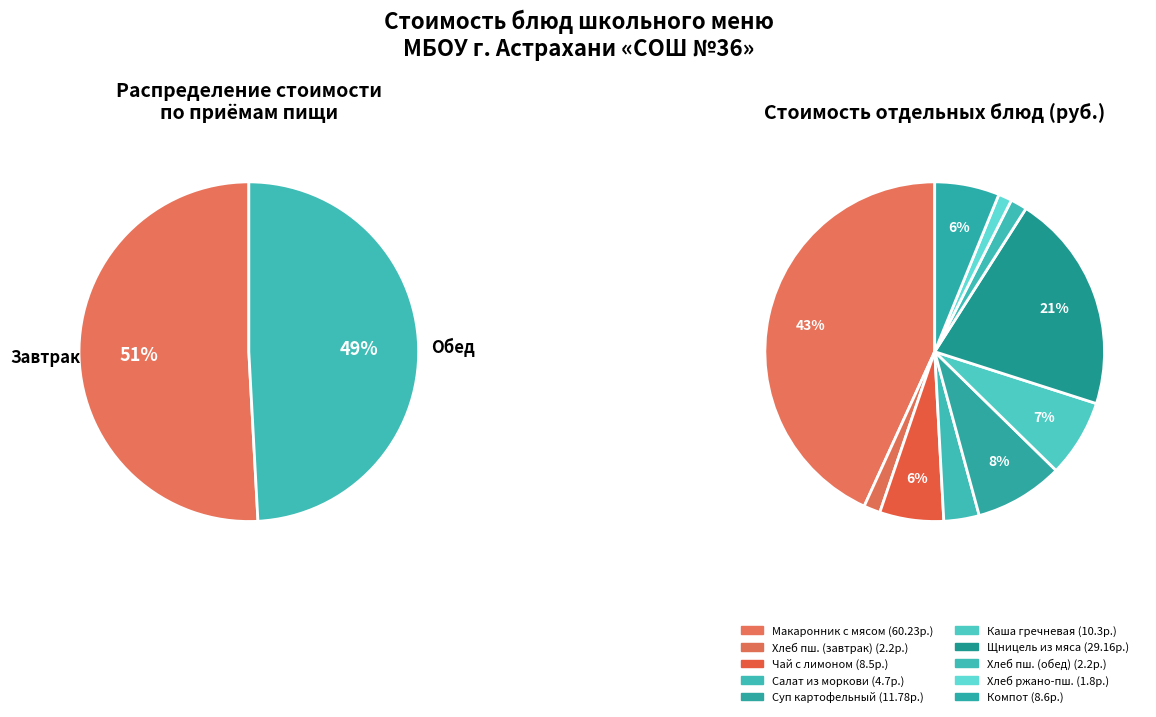

Which slice is the largest?

Макаронник с мясом